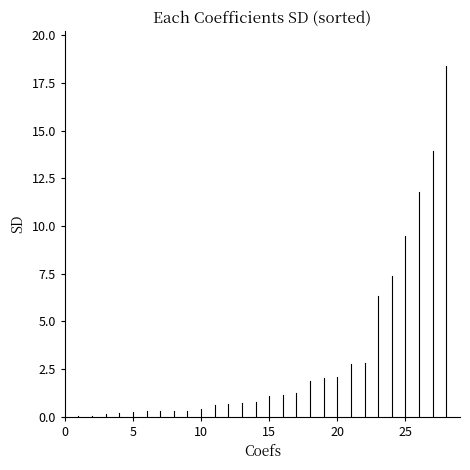

How many lines are shown in the chart?

1